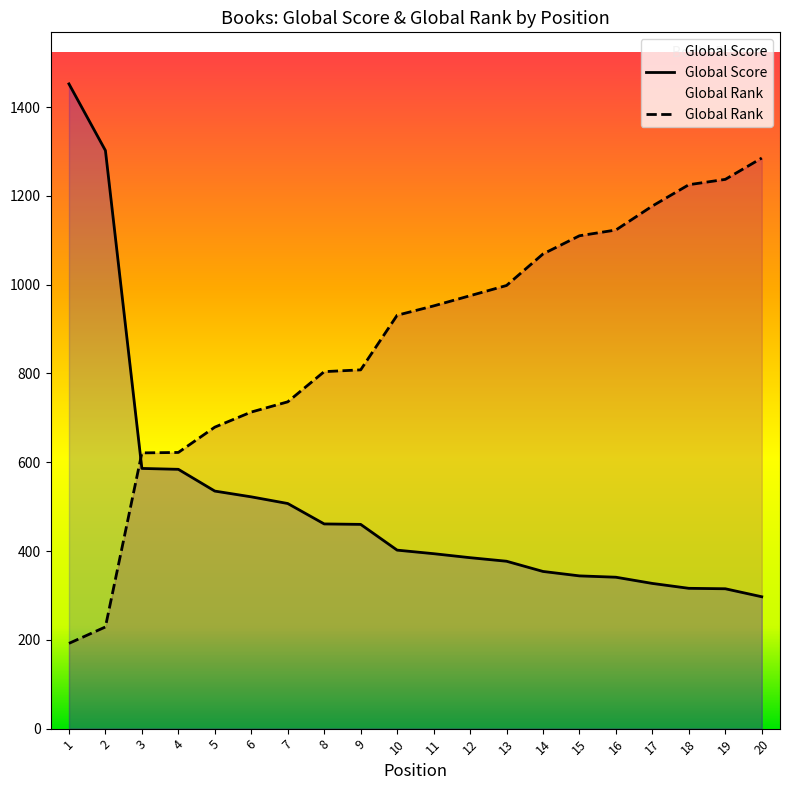

Where is Global Score nearest to the value 874?

3